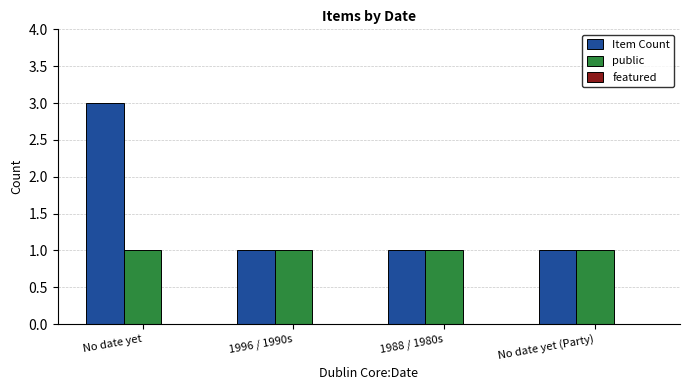

What position from the left is 1996 / 1990s?

2